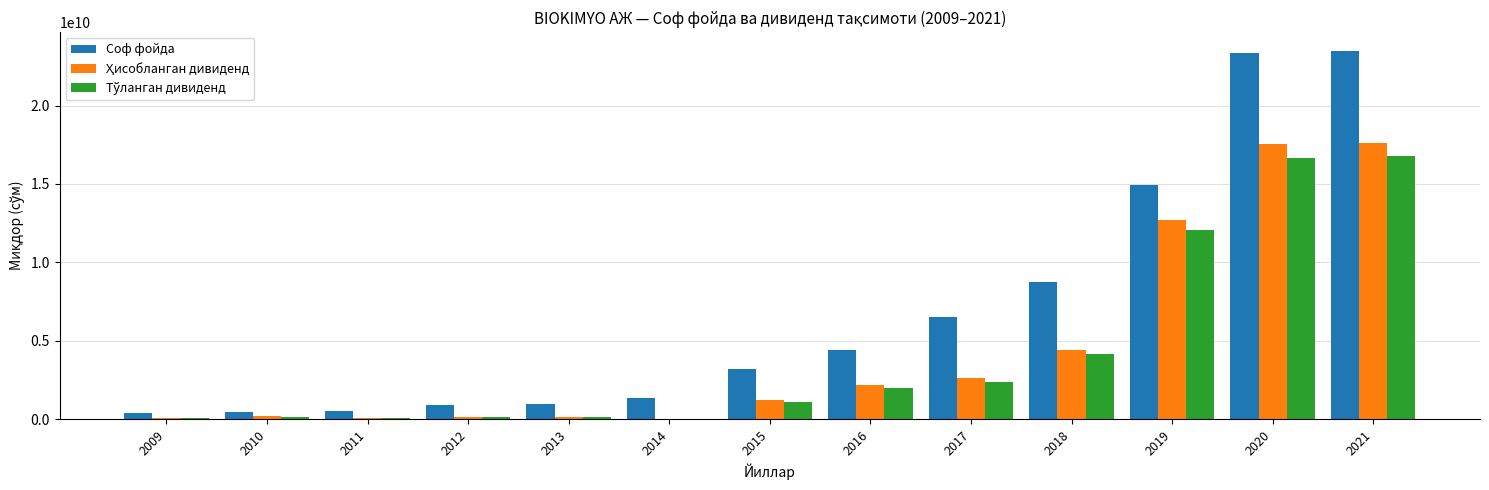

Which series has the largest total across all categories?

Соф фойда